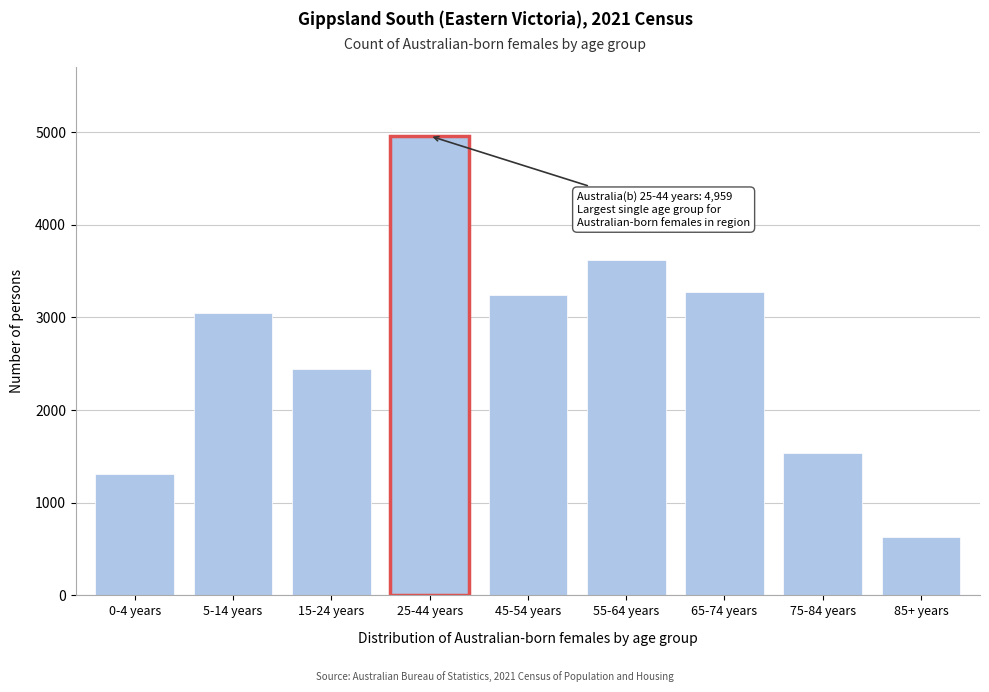

Reading left to right, what are all the values shown in this chart?

1314	3047	2445	4959	3244	3625	3278	1541	632